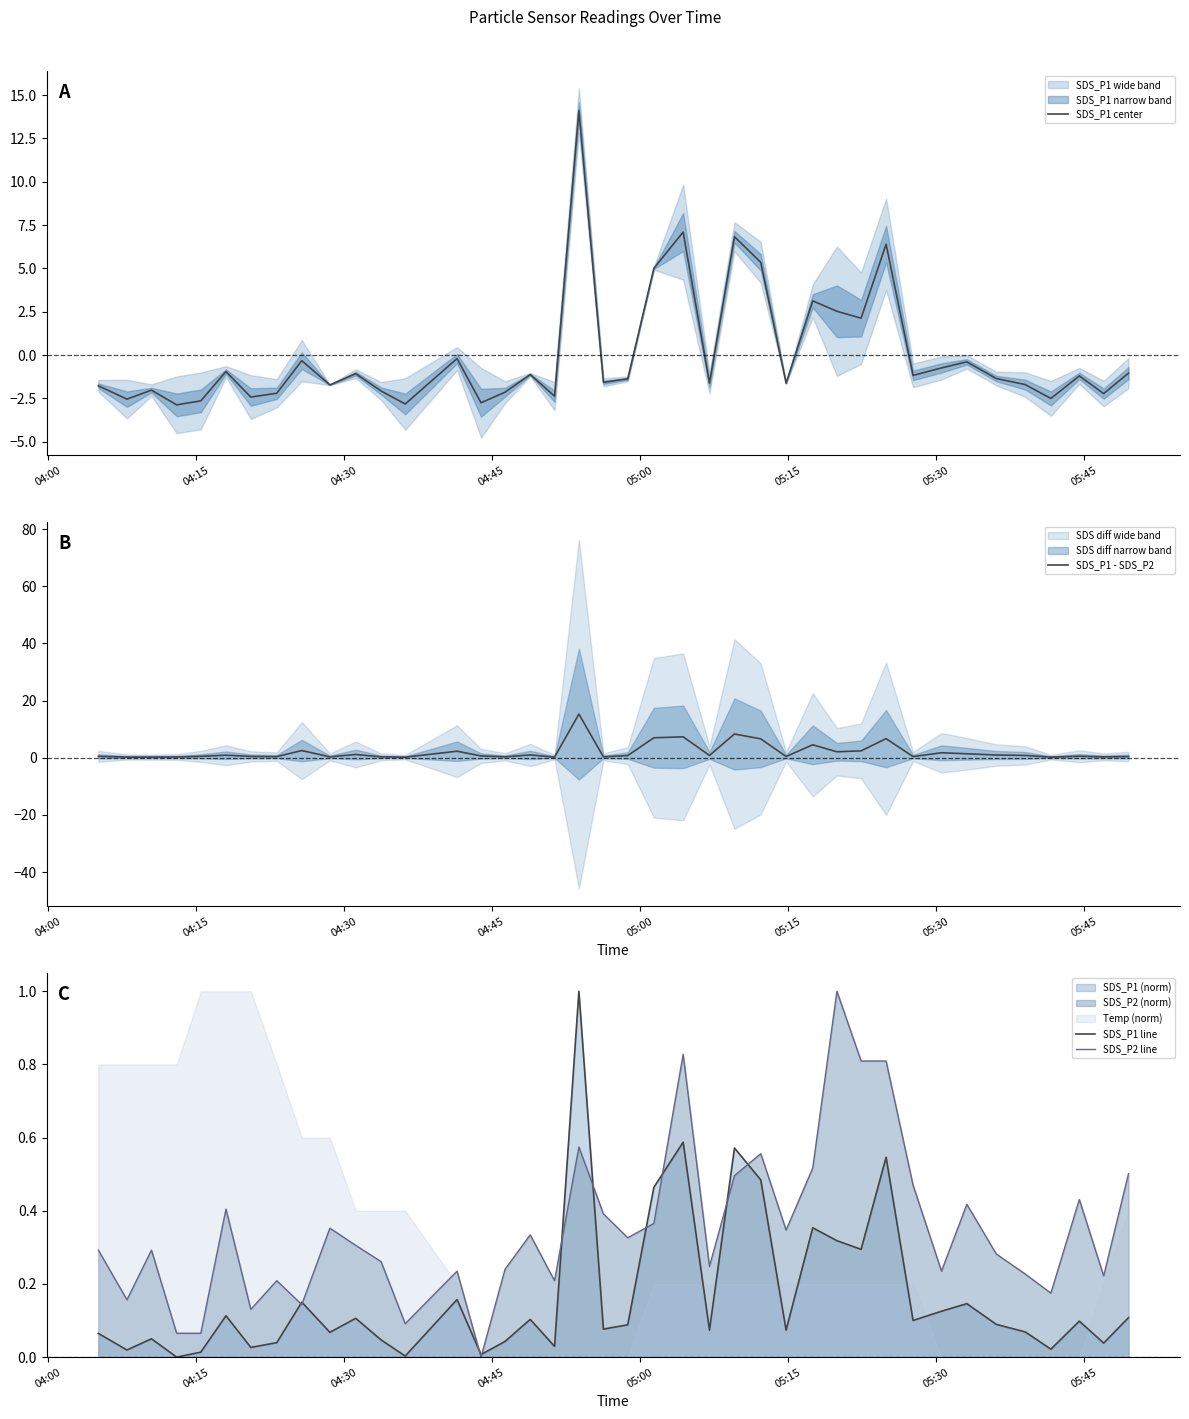

List the series in order of their peak value, highest first.

SDS_P1 - SDS_P2, SDS_P1 center, SDS_P1 line, SDS_P2 line